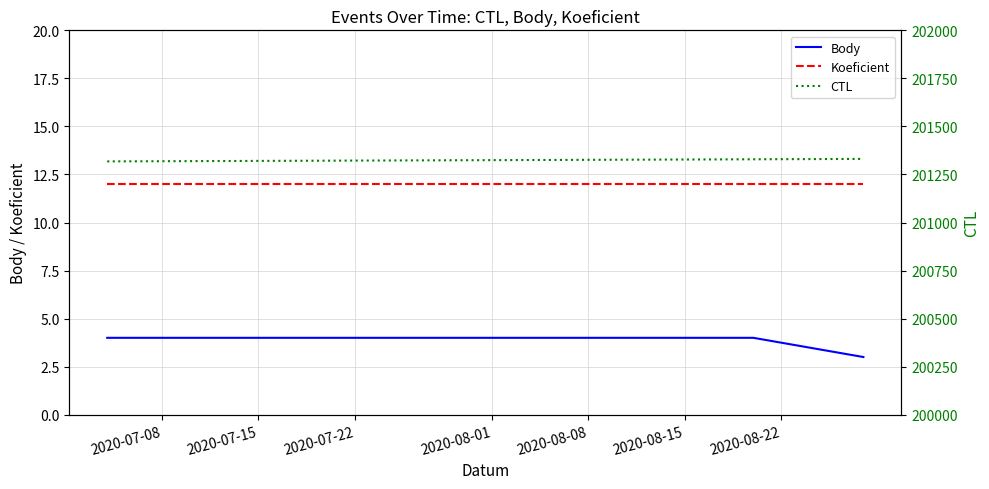

What is the lowest value of the Body series?

3